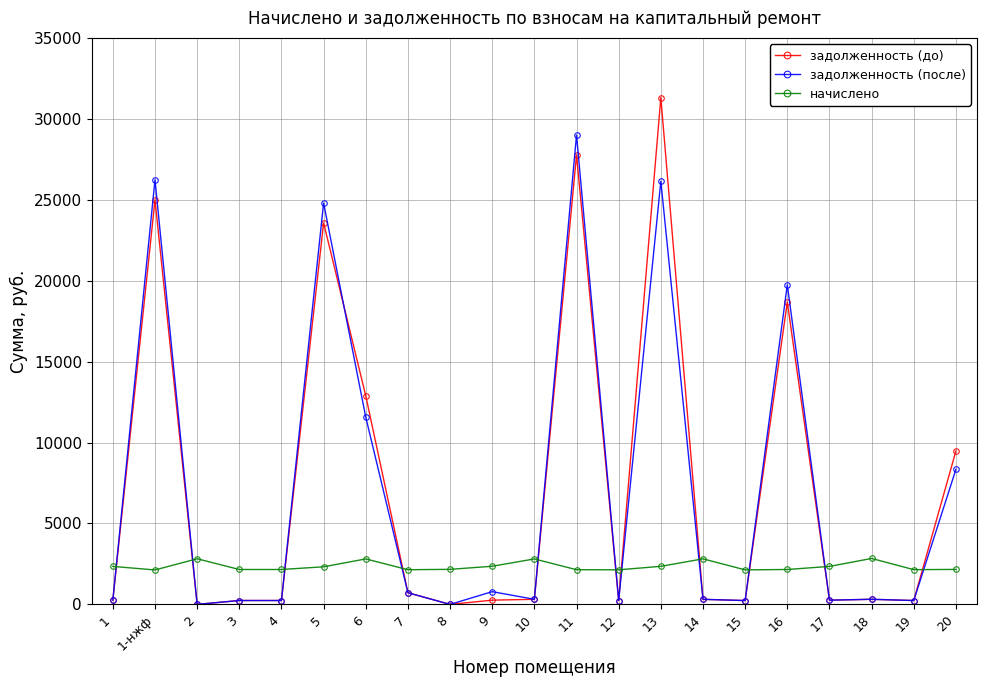

Which series has the widest spread of values?

задолженность (до)